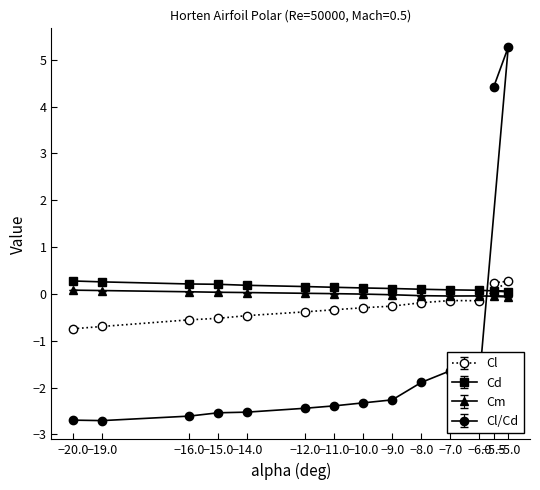

Where do Cl/Cd and Cd first cross each other?

-6 and -5